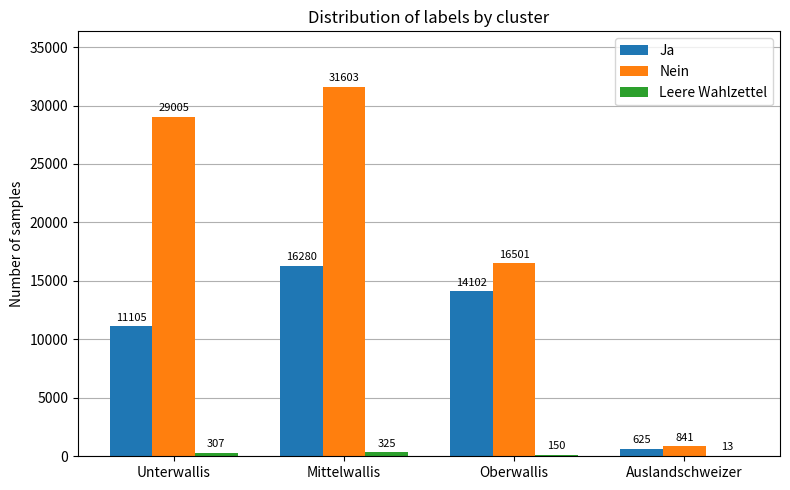

What is the spread (max minus min) of values at Unterwallis?

28698